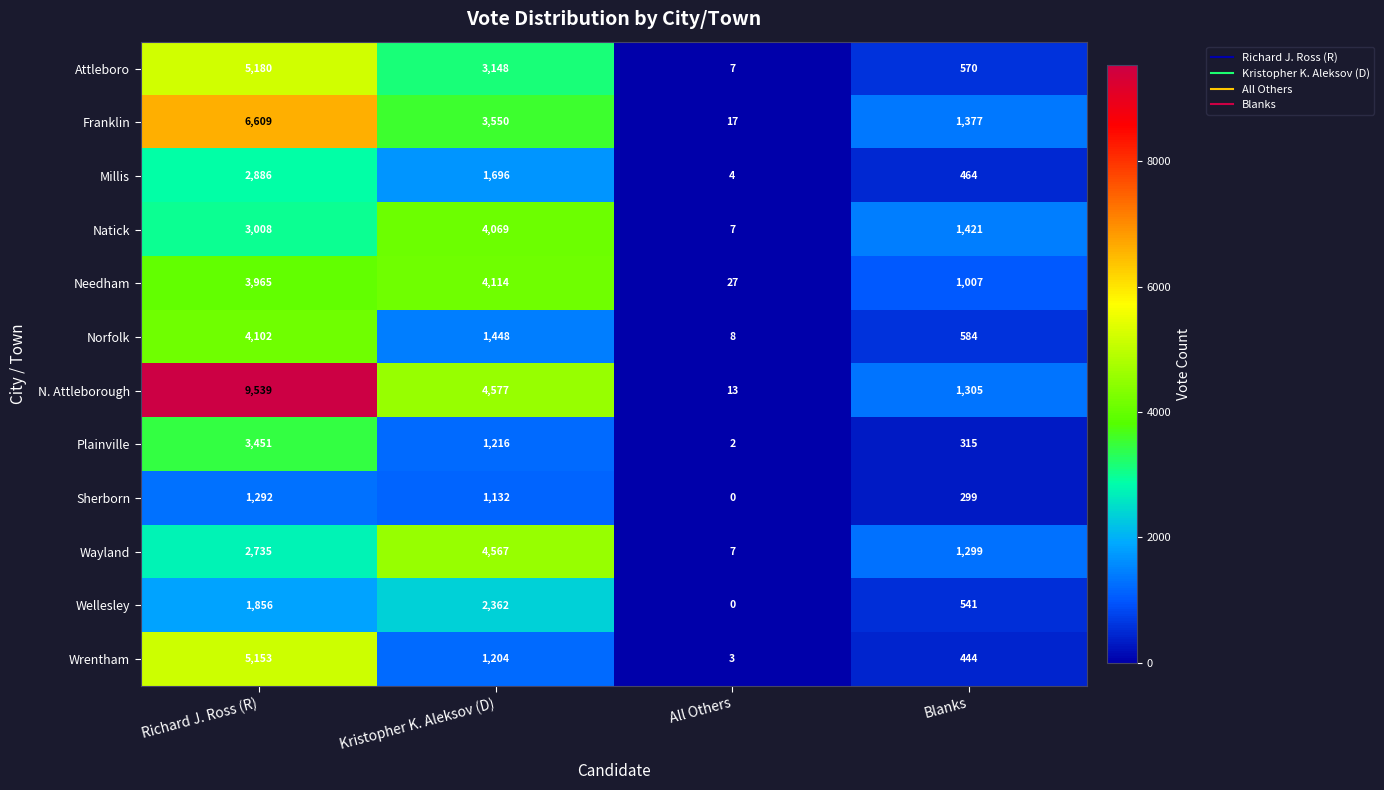

Rank the series by their maximum value, from lowest to highest.

Sherborn, Wellesley, Millis, Plainville, Natick, Norfolk, Needham, Wayland, Wrentham, Attleboro, Franklin, N. Attleborough